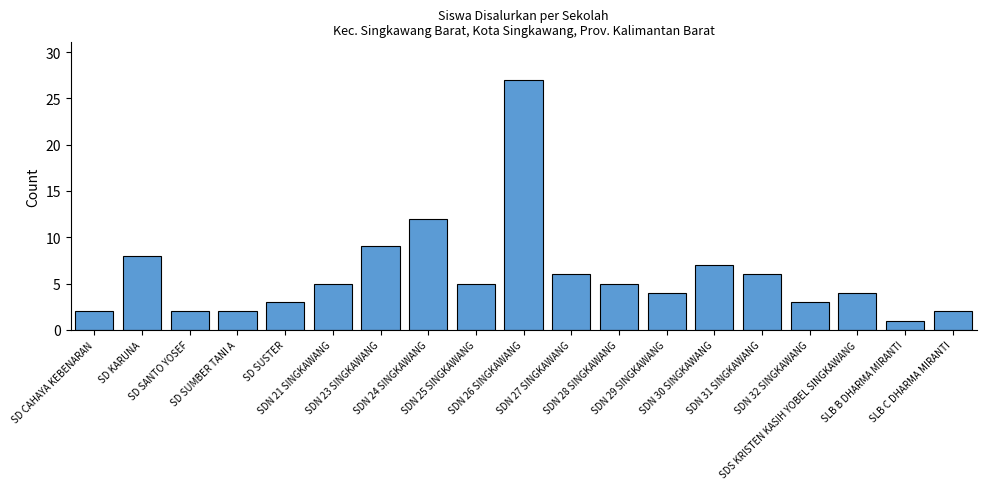

Reading left to right, extract all data points from this chart.

SD CAHAYA KEBENARAN=2	SD KARUNA=8	SD SANTO YOSEF=2	SD SUMBER TANI A=2	SD SUSTER=3	SDN 21 SINGKAWANG=5	SDN 23 SINGKAWANG=9	SDN 24 SINGKAWANG=12	SDN 25 SINGKAWANG=5	SDN 26 SINGKAWANG=27	SDN 27 SINGKAWANG=6	SDN 28 SINGKAWANG=5	SDN 29 SINGKAWANG=4	SDN 30 SINGKAWANG=7	SDN 31 SINGKAWANG=6	SDN 32 SINGKAWANG=3	SDS KRISTEN KASIH YOBEL SINGKAWANG=4	SLB B DHARMA MIRANTI=1	SLB C DHARMA MIRANTI=2